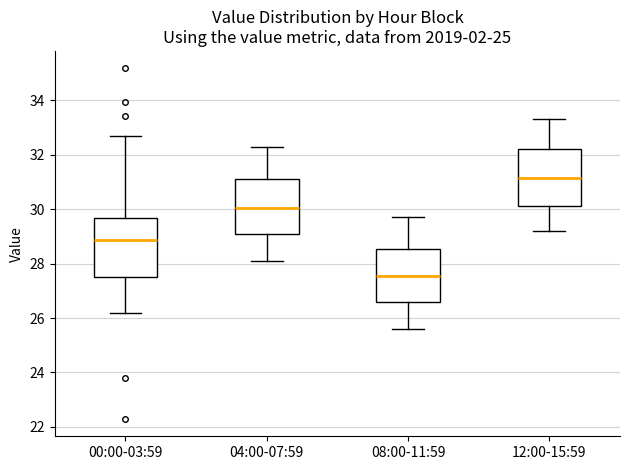

Reading left to right, read every box against the y-axis: the position of its median line, the range the box covers, and the ends of its whiskers. The values are not printed on the chart, so give them approximately, as read against the axis.

00:00-03:59: median 28.8, box 27.4 to 29.6, whiskers 26.2 to 32.8
04:00-07:59: median 30.0, box 29.0 to 31.2, whiskers 28.2 to 32.4
08:00-11:59: median 27.6, box 26.6 to 28.6, whiskers 25.6 to 29.8
12:00-15:59: median 31.2, box 30.2 to 32.2, whiskers 29.2 to 33.4